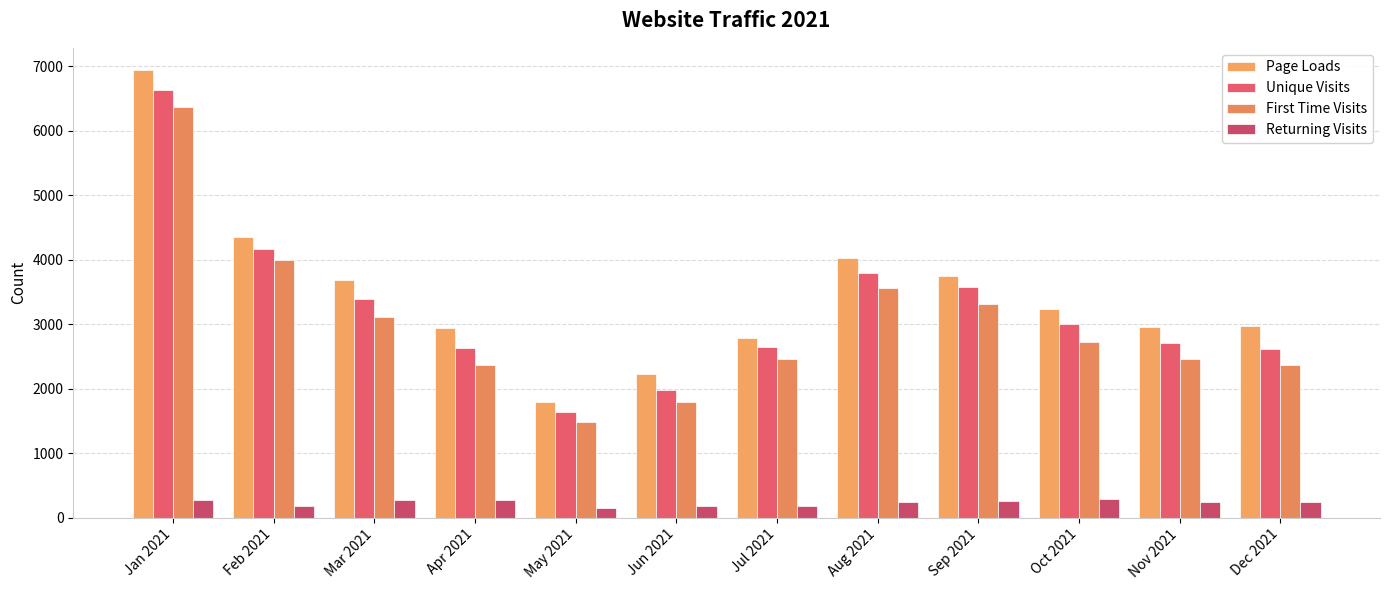

At which category does the chart reach its minimum across all series?

May 2021